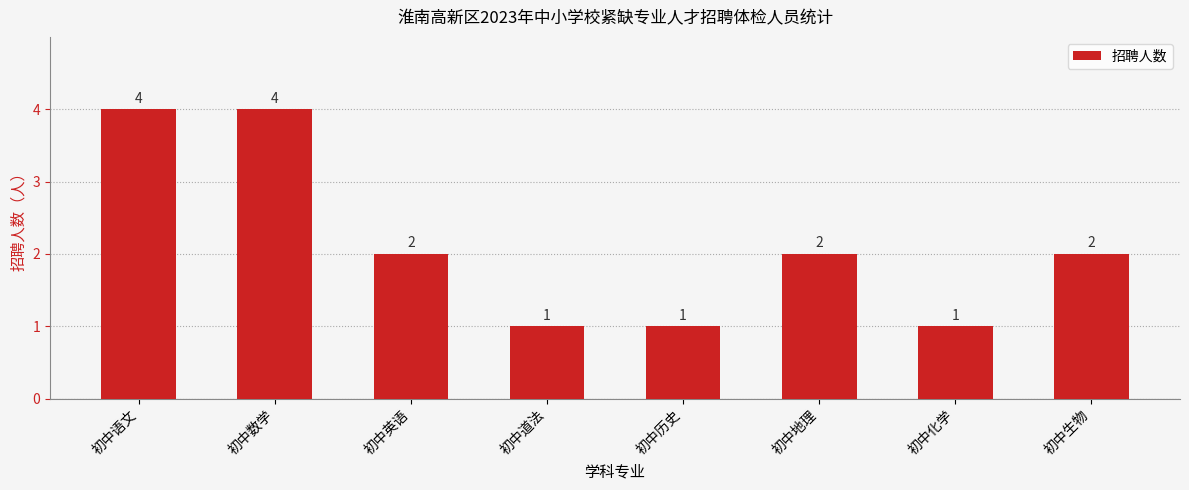

How many data points are less than 2?

3